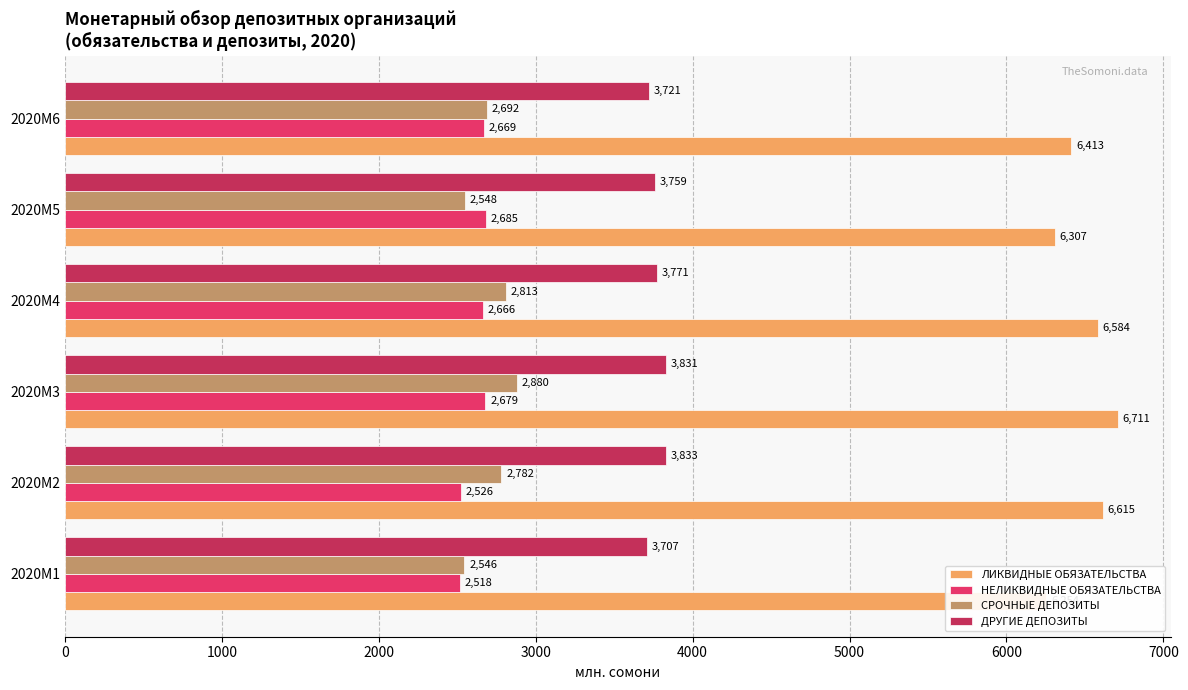

How many values in the ЛИКВИДНЫЕ ОБЯЗАТЕЛЬСТВА series are below 6584?

3